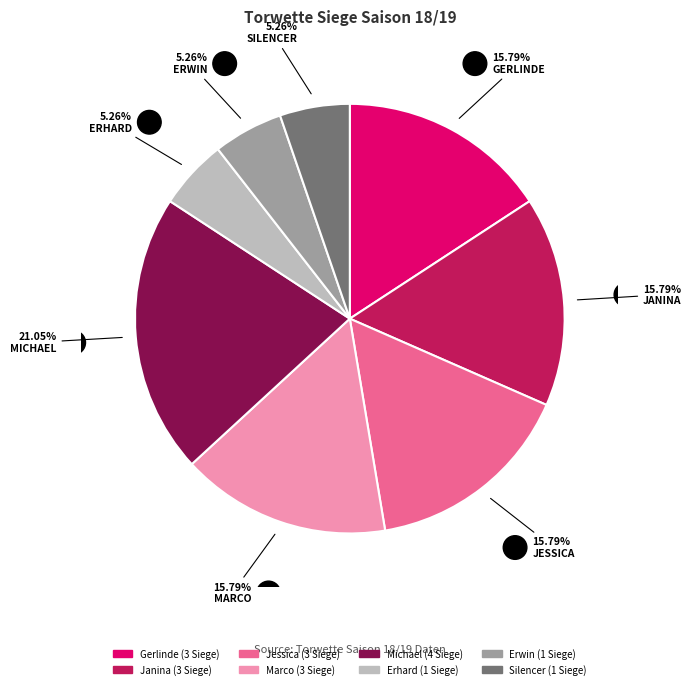

Is there any slice that represents more than half of the pie?

No